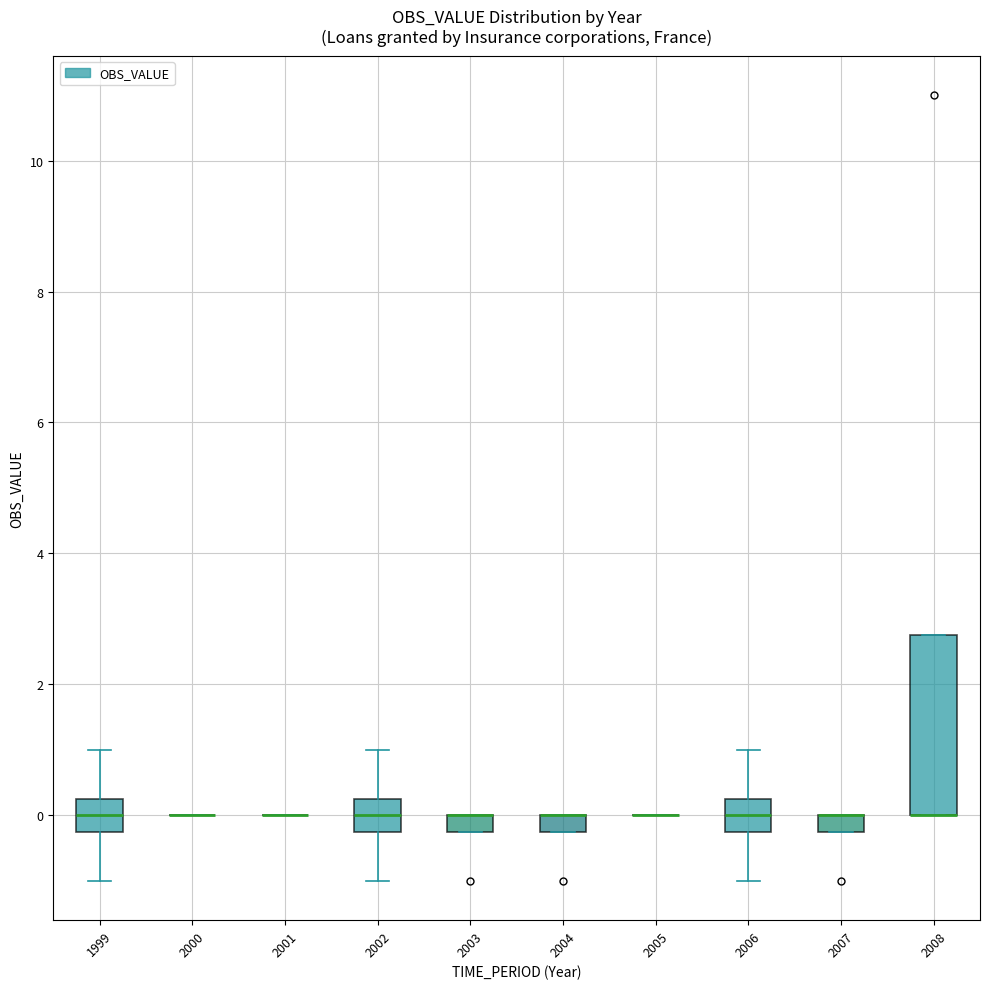

Which box is the tallest, from its lower edge to its upper edge?

2008